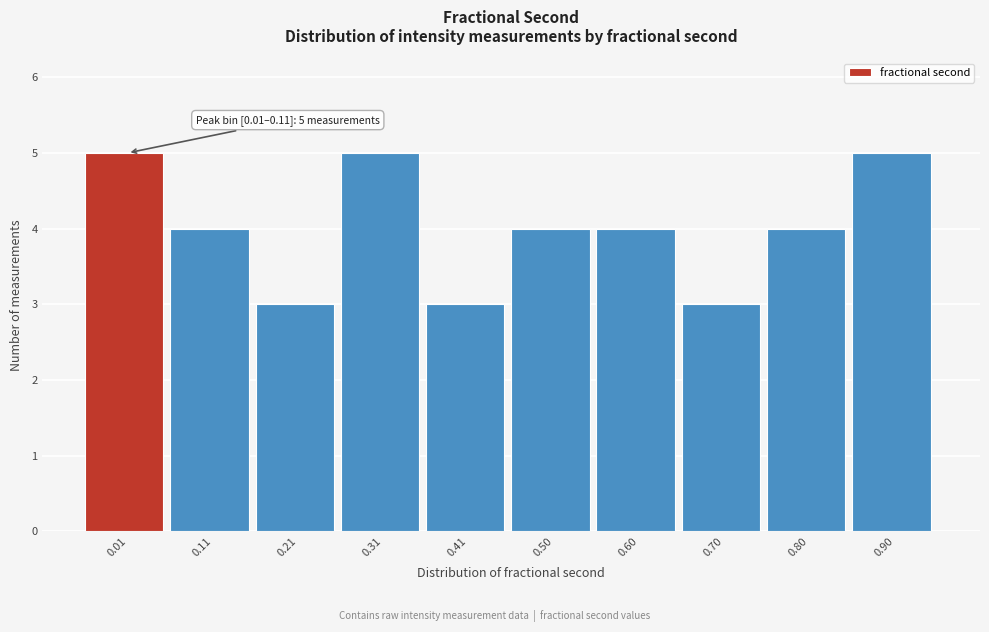

Reading left to right, what are all the values shown in this chart?

5	4	3	5	3	4	4	3	4	5